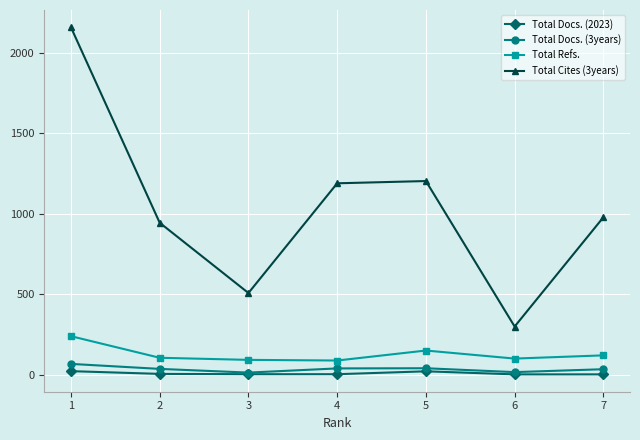

Which series has the largest range (max minus min)?

Total Cites (3years)